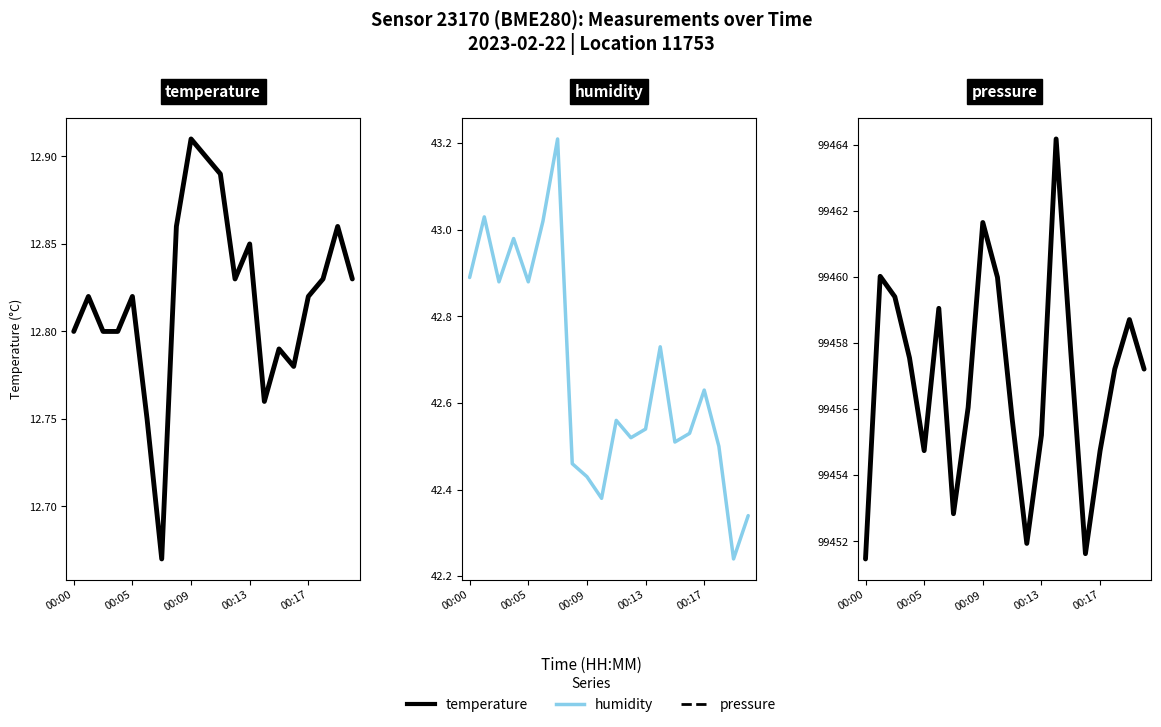

True or false: humidity and temperature cross at least once.

False